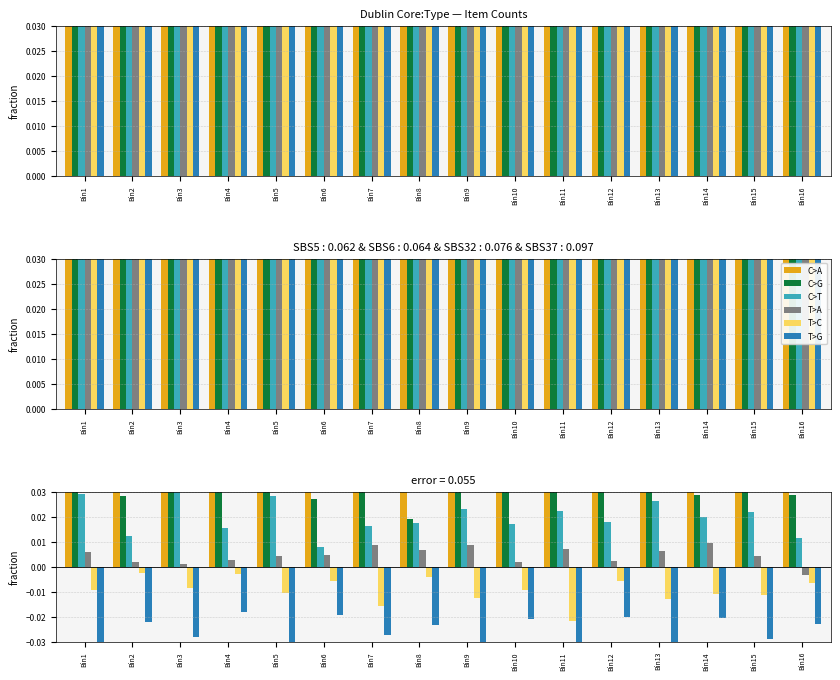

At how many categories does at least one series exceed 0?

16